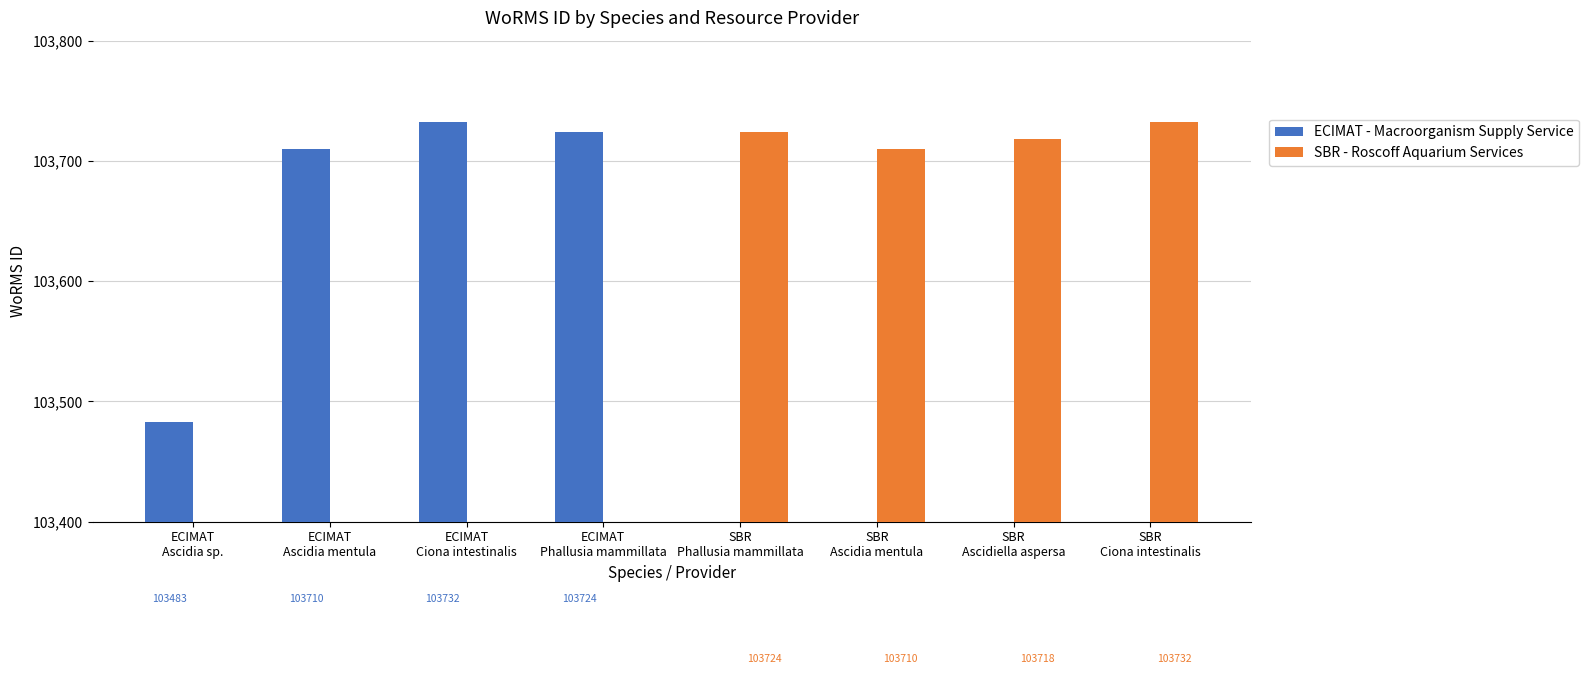

Which series has the largest total across all categories?

SBR - Roscoff Aquarium Services